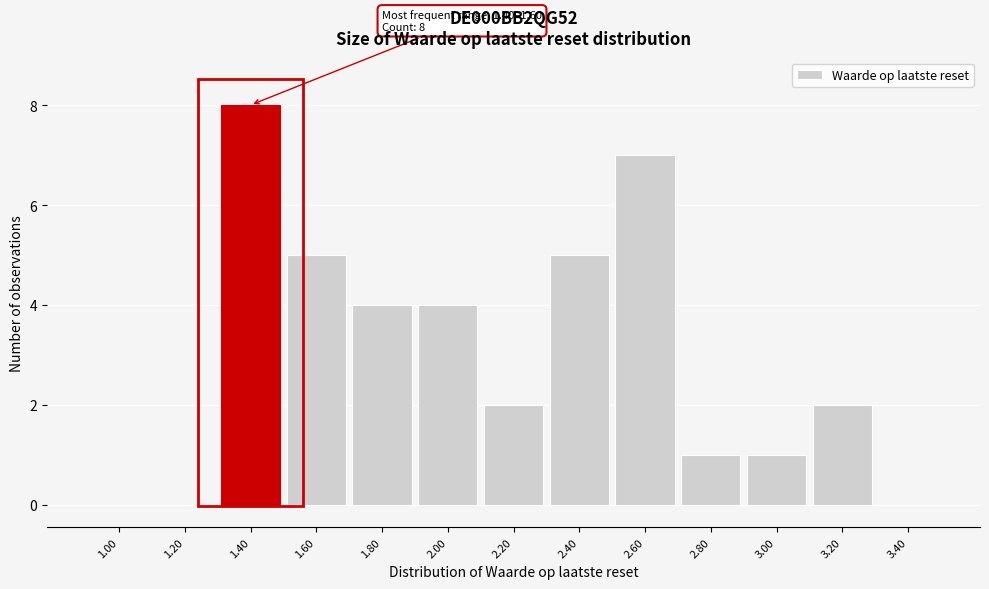

Reading left to right, list all the values displayed in this chart.

1.00=0	1.20=0	1.40=8	1.60=5	1.80=4	2.00=4	2.20=2	2.40=5	2.60=7	2.80=1	3.00=1	3.20=2	3.40=0